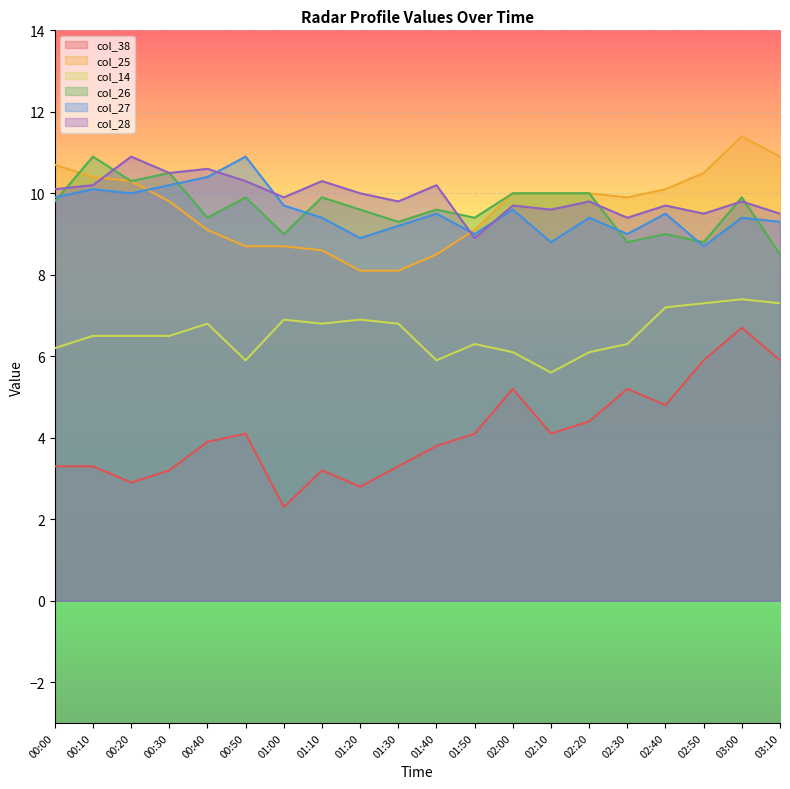

How many distinct data groups are displayed?

6